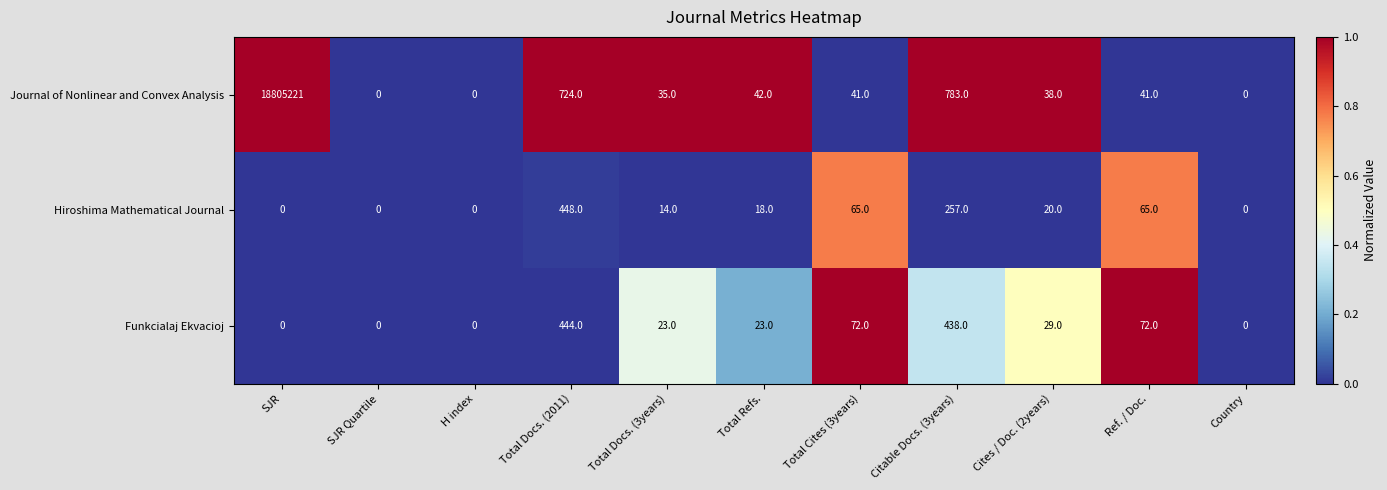

At which category is the sum across all series the highest?

SJR